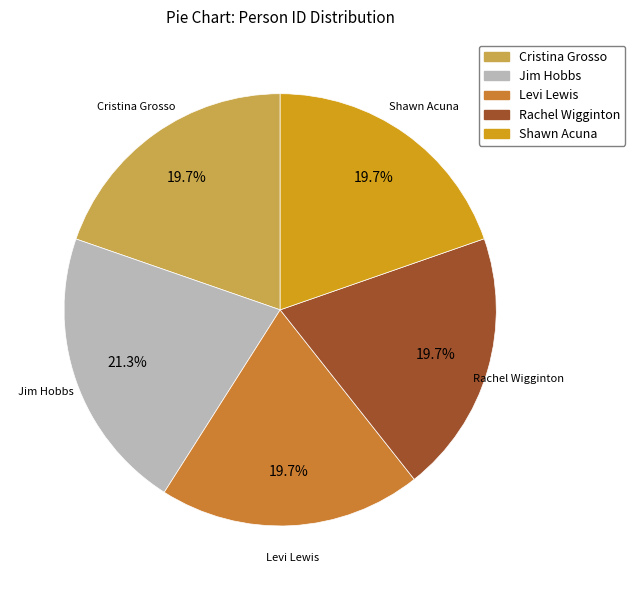

How many slices are in this pie chart?

5